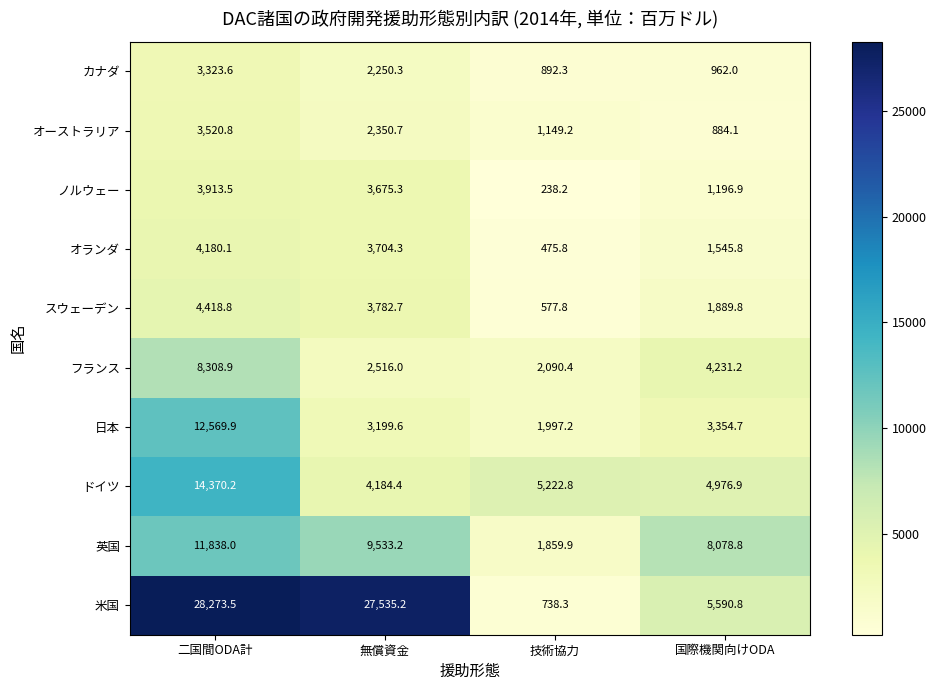

True or false: スウェーデン has a value of 577.8 at 技術協力.

True